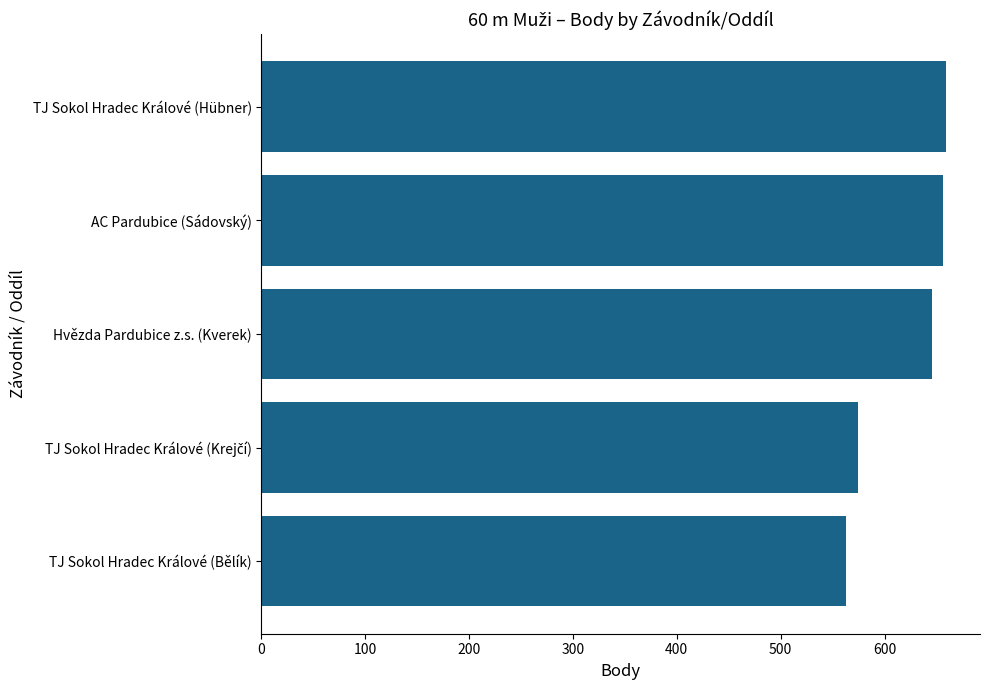

Reading top to bottom, transcribe all the data shown in this chart.

659	656	646	574	563